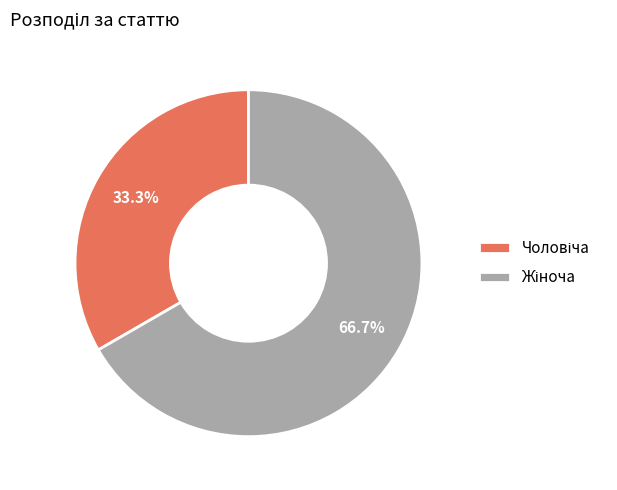

Does any single category account for the majority?

Yes